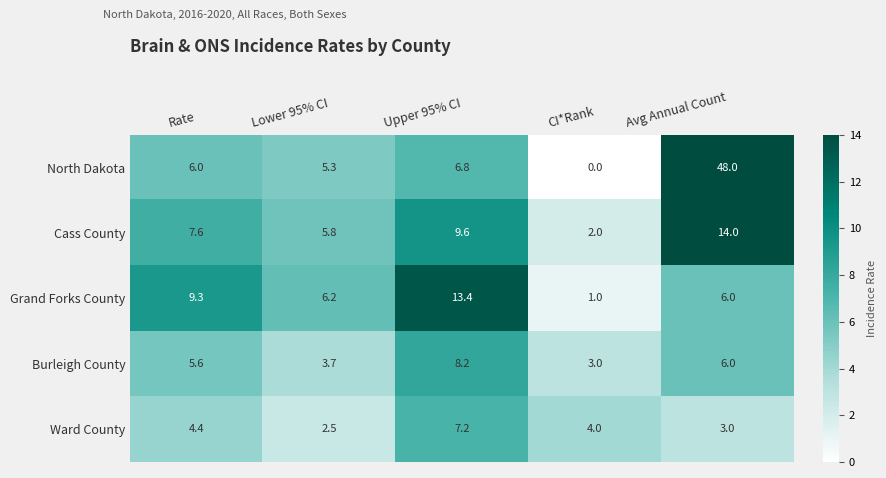

At which category does the chart reach its minimum across all series?

CI*Rank